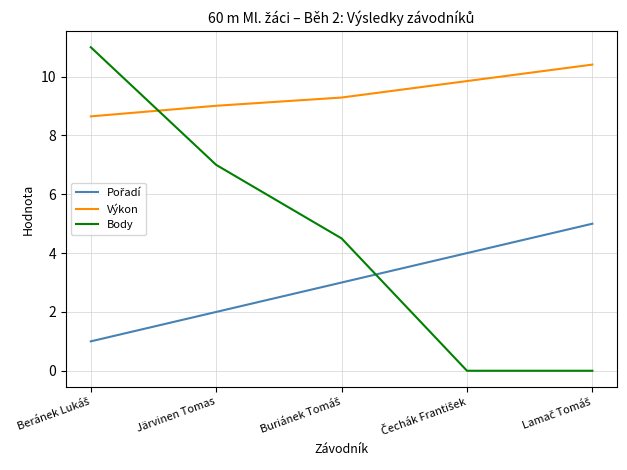

Which series has the largest total across all categories?

Výkon